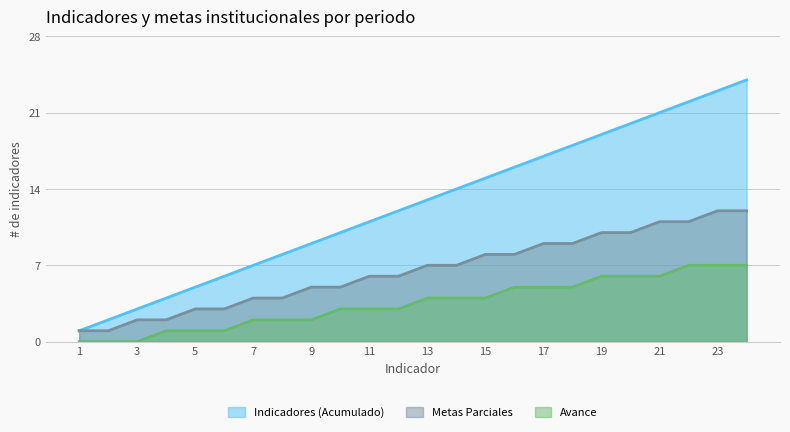

What is the greatest value displayed?

24